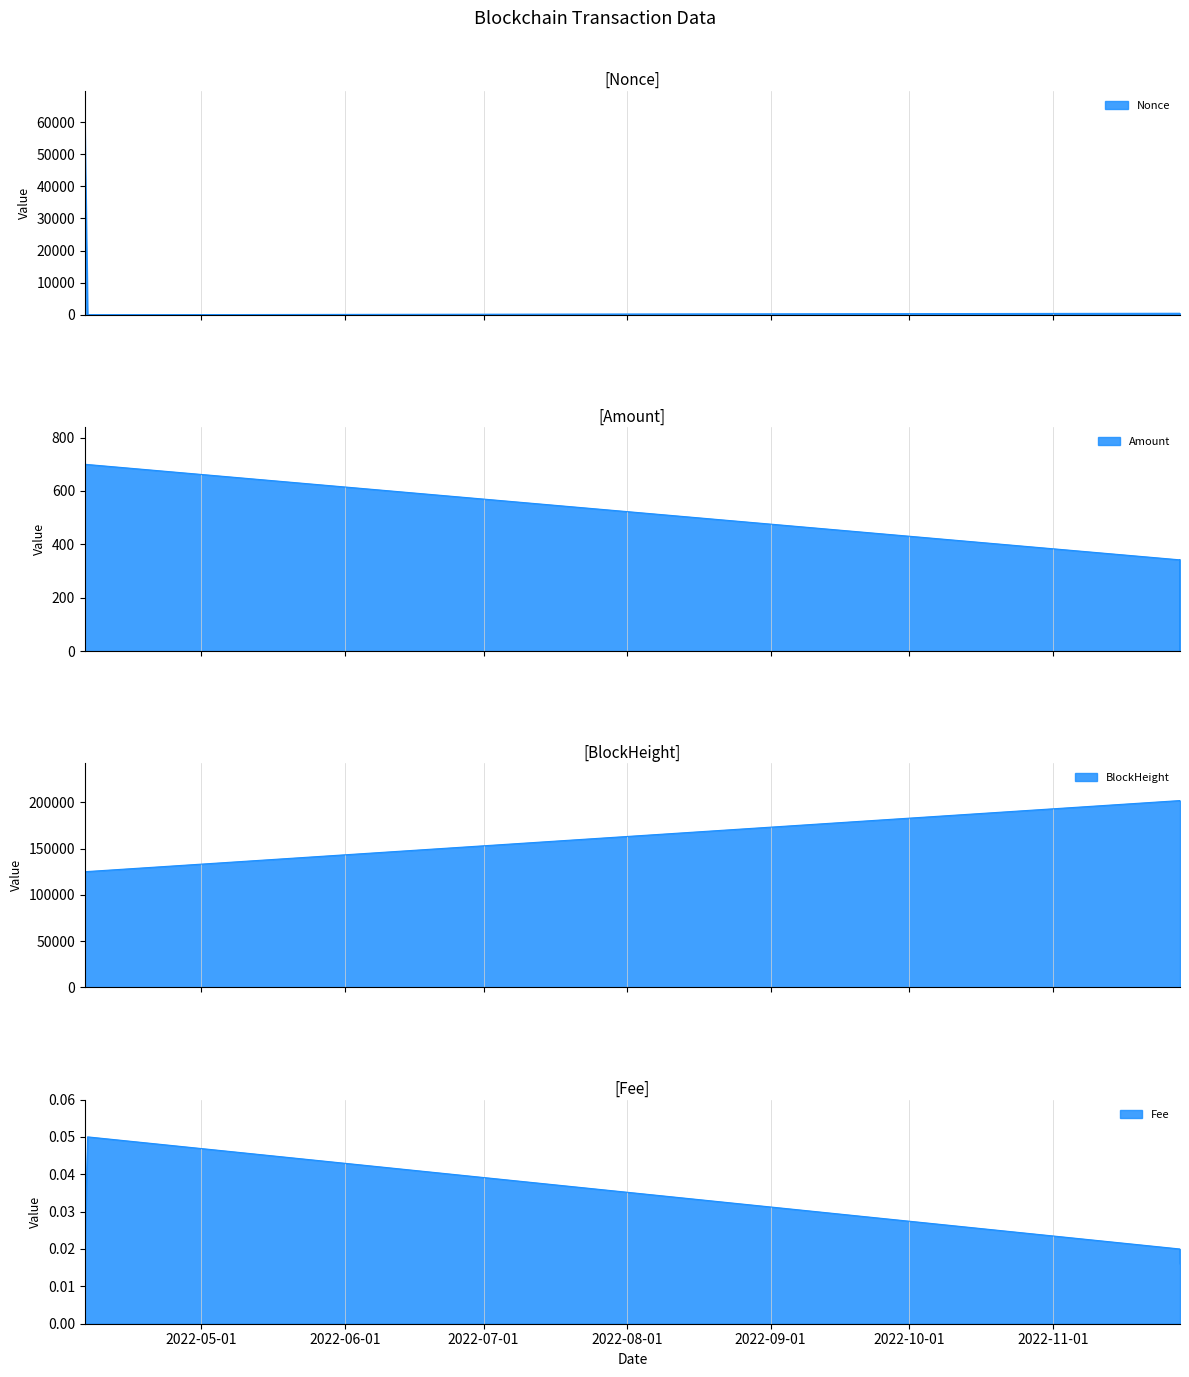

How many data points in Amount are above 342?

3